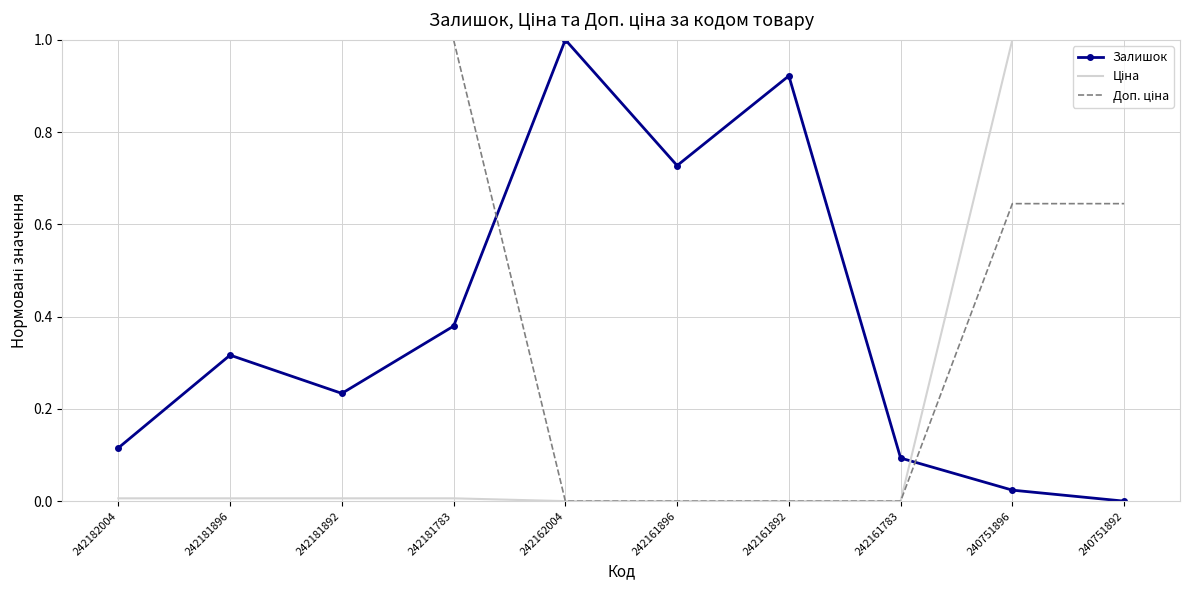

What is the spread (max minus min) of values at 242182004?

1.0